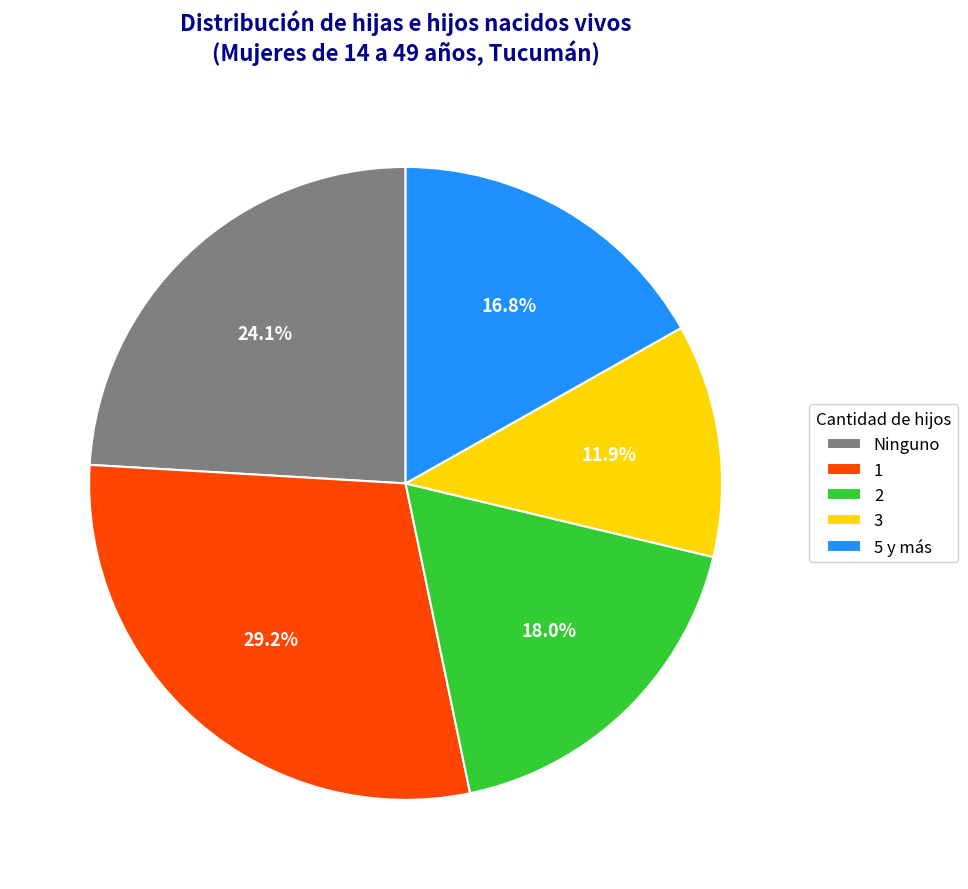

What is the largest slice in the pie chart?

1